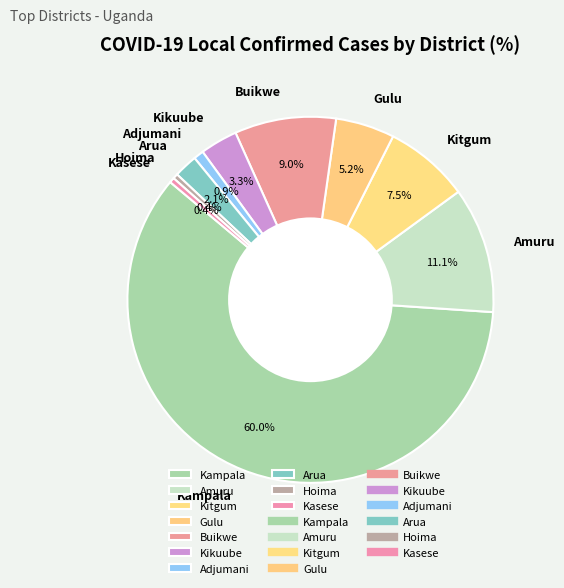

Is there any slice that represents more than half of the pie?

Yes